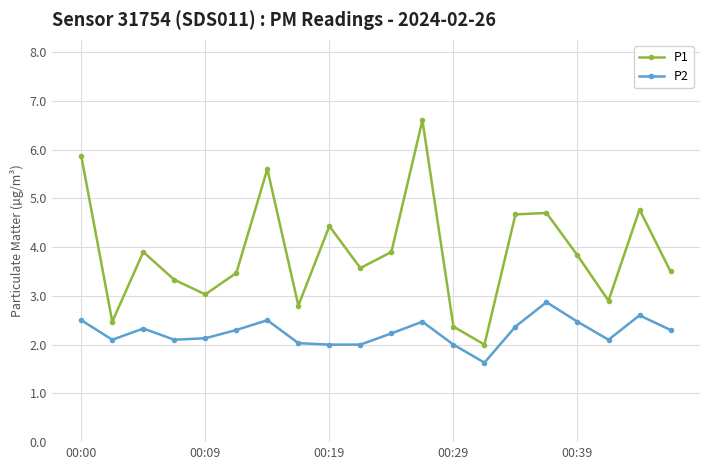

What is the difference between the second highest and second lowest values in the P2 series?

0.6